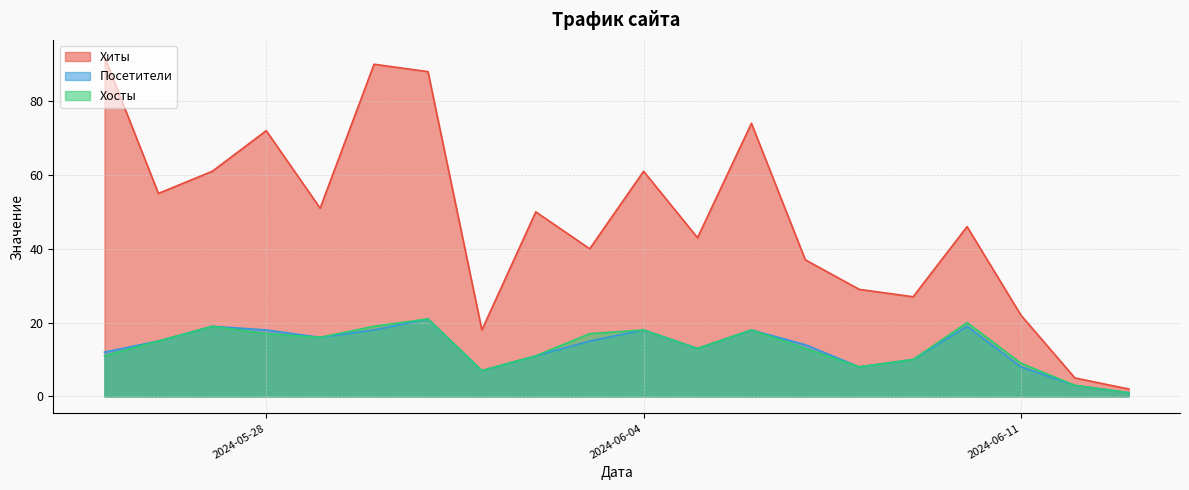

What is the maximum value for Хосты?

21